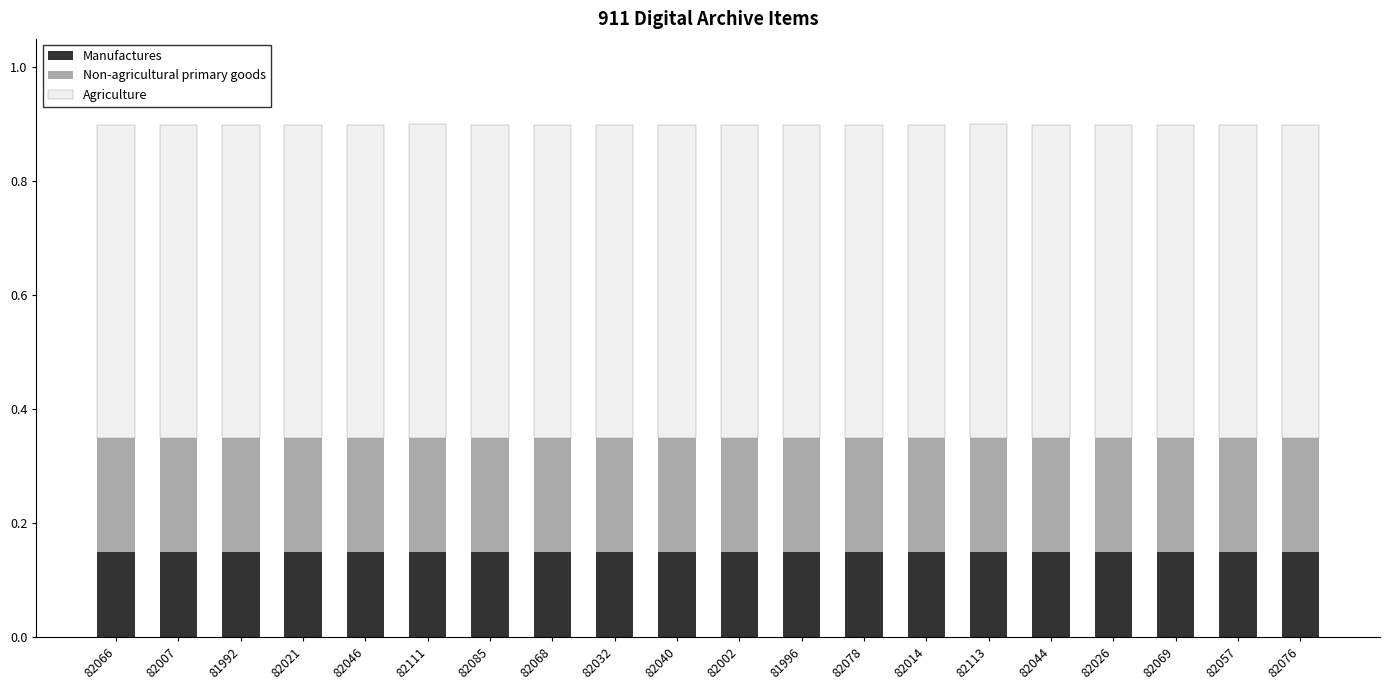

Count the Manufactures values in the range 0 to 1.

20